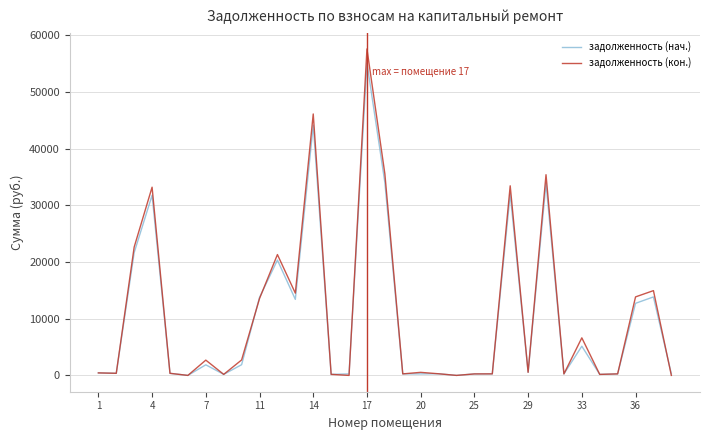

Which series has the largest range (max minus min)?

задолженность (кон.)